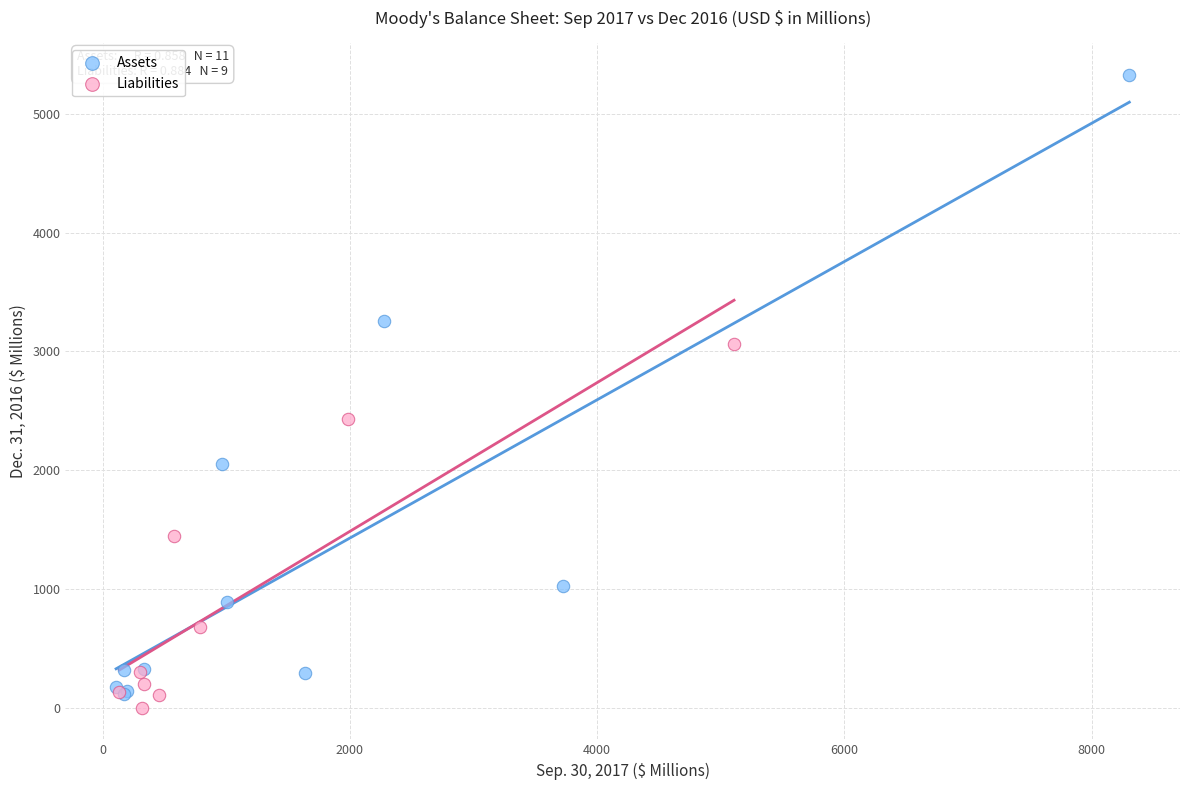

Which series has the widest spread of Y values?

Assets